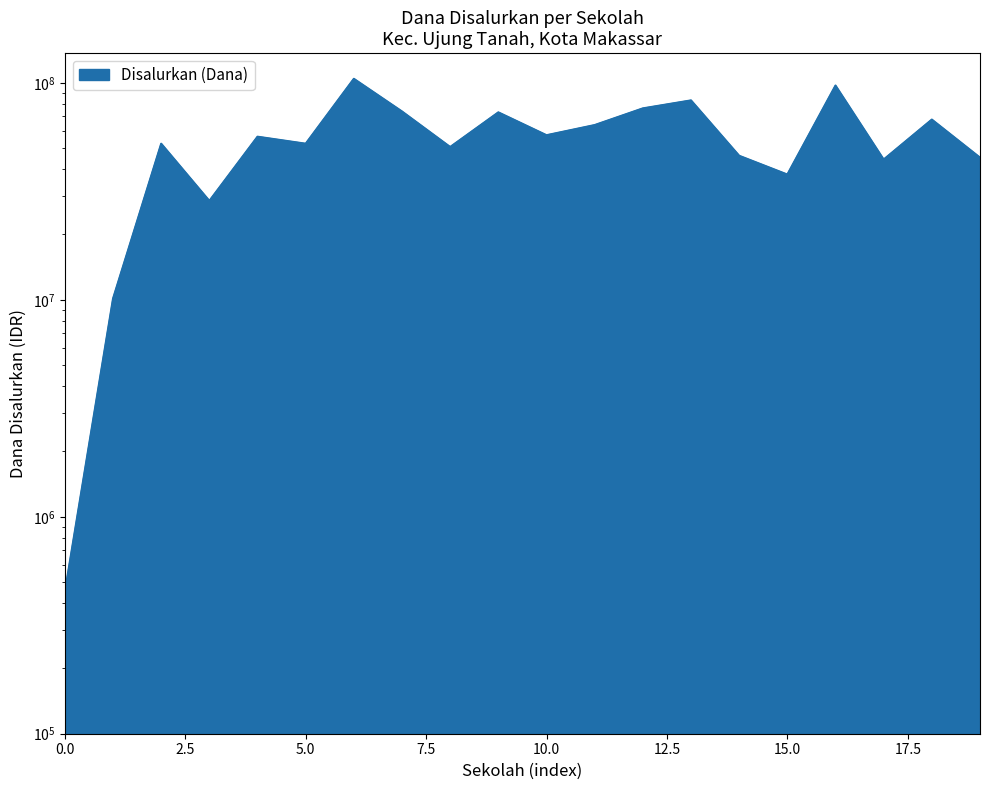

Read the value at 10.0.

57375000